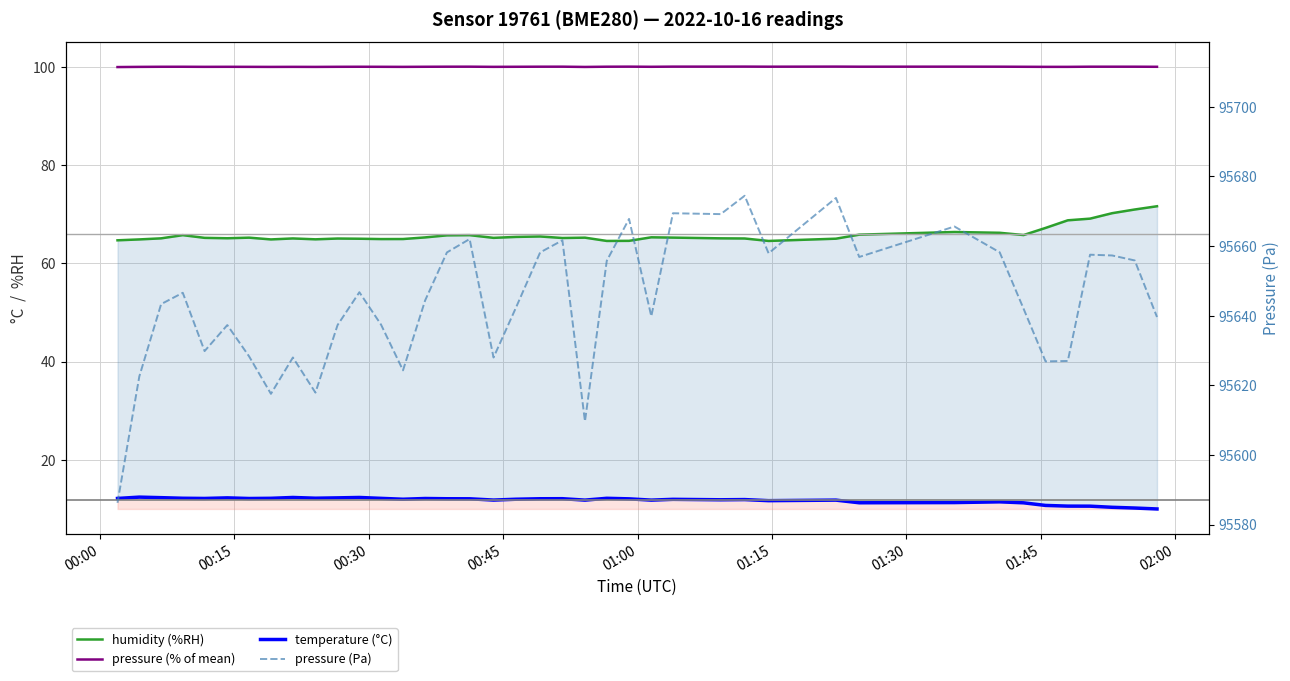

In temperature (°C), how many points are higher than both neighbors (excluding endpoints)?

11